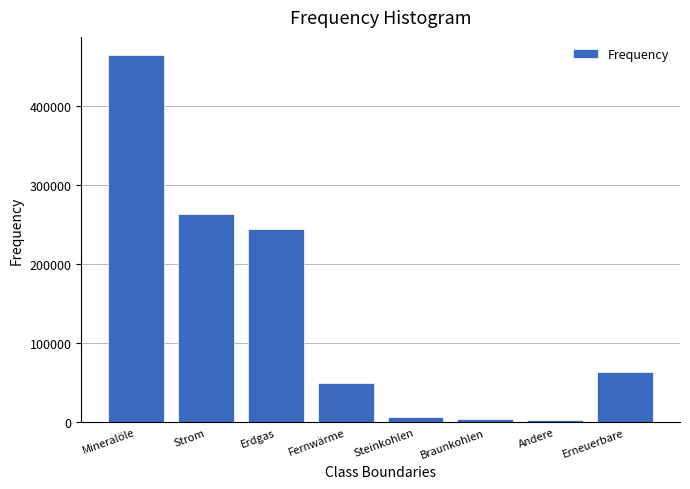

What is the sum of the values at Strom and Erdgas?

508130